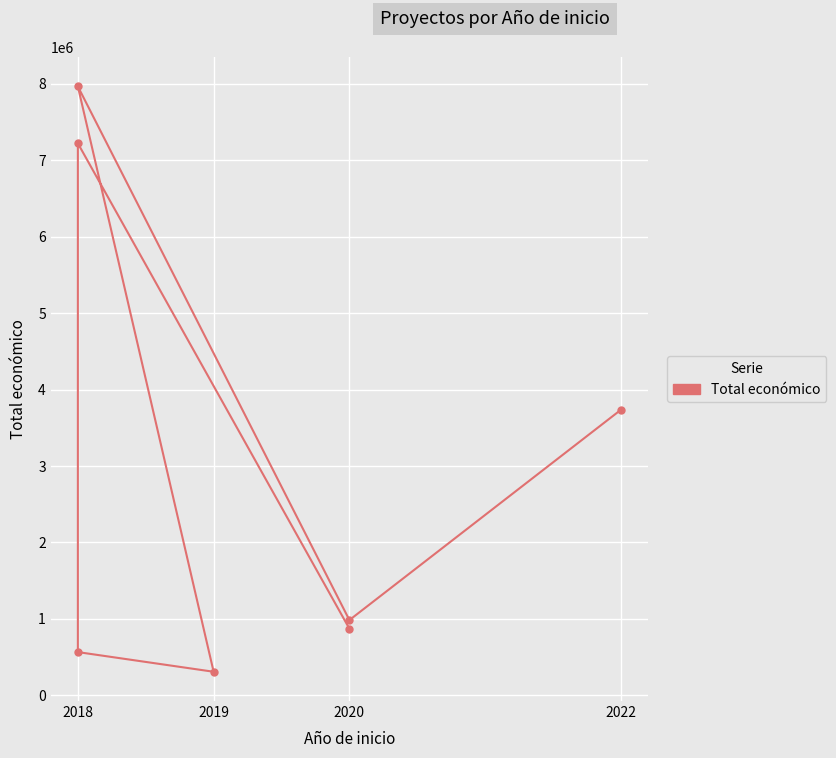

How many lines are shown in the chart?

1